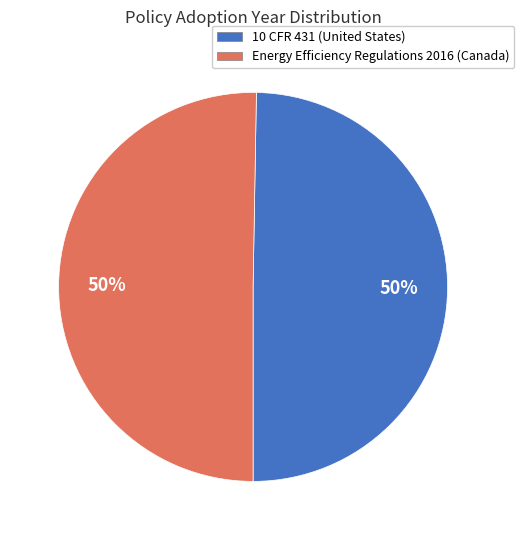

To the nearest percent, what is the combined percentage of 10 CFR 431 (United States) and Energy Efficiency Regulations 2016 (Canada)?

100%